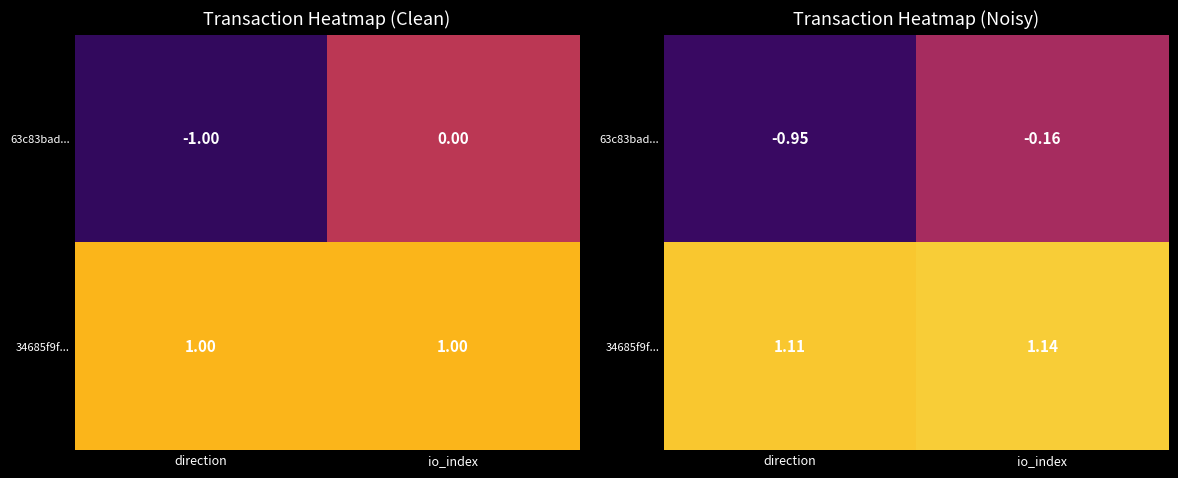

At how many categories does at least one series exceed 0?

2